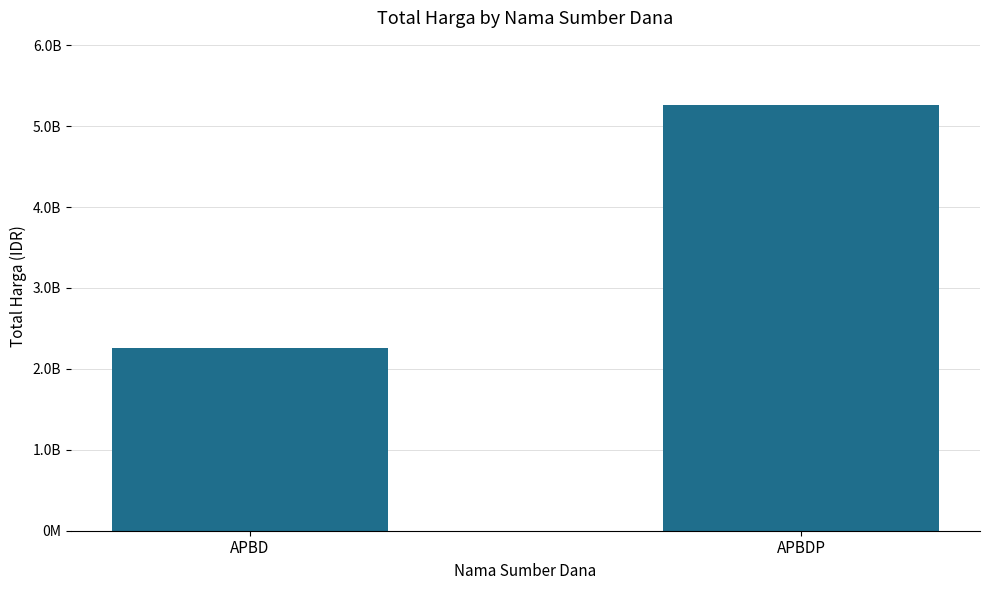

Which has a higher value, APBD or APBDP?

APBDP